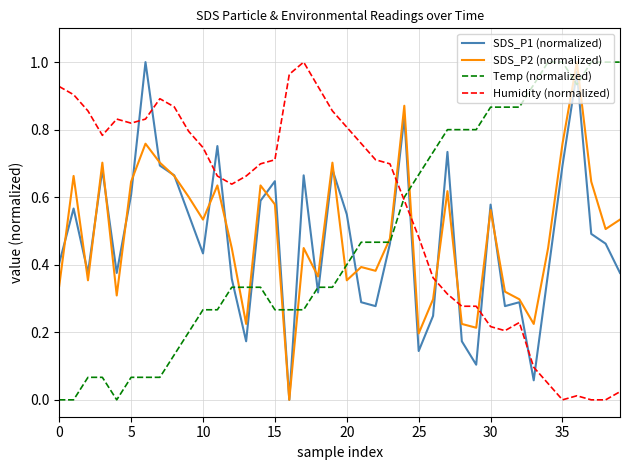

What are all the series names shown in the legend?

SDS_P1 (normalized), SDS_P2 (normalized), Temp (normalized), Humidity (normalized)